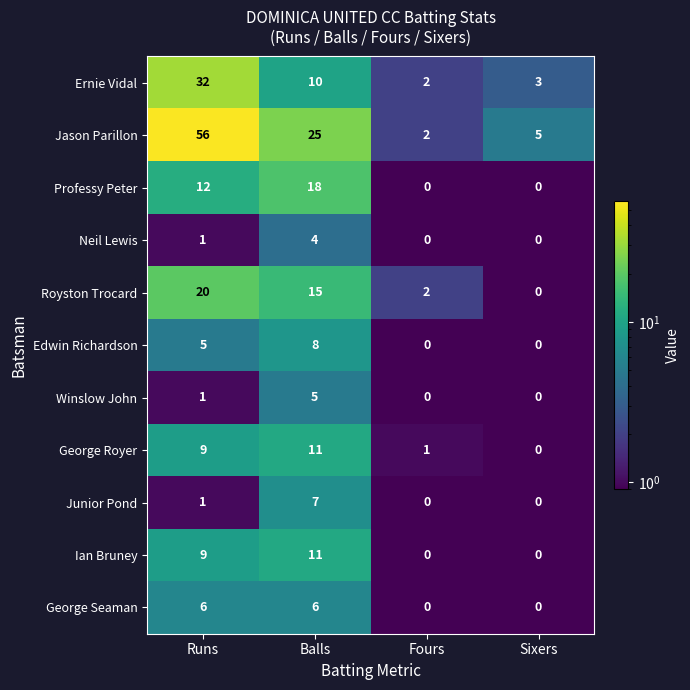

What is the average value of the Jason Parillon series?

22